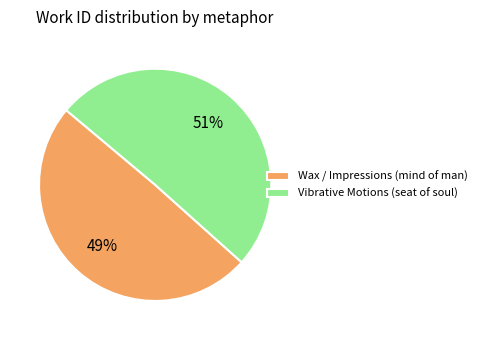

Which slice is the smallest?

Wax / Impressions (mind of man)